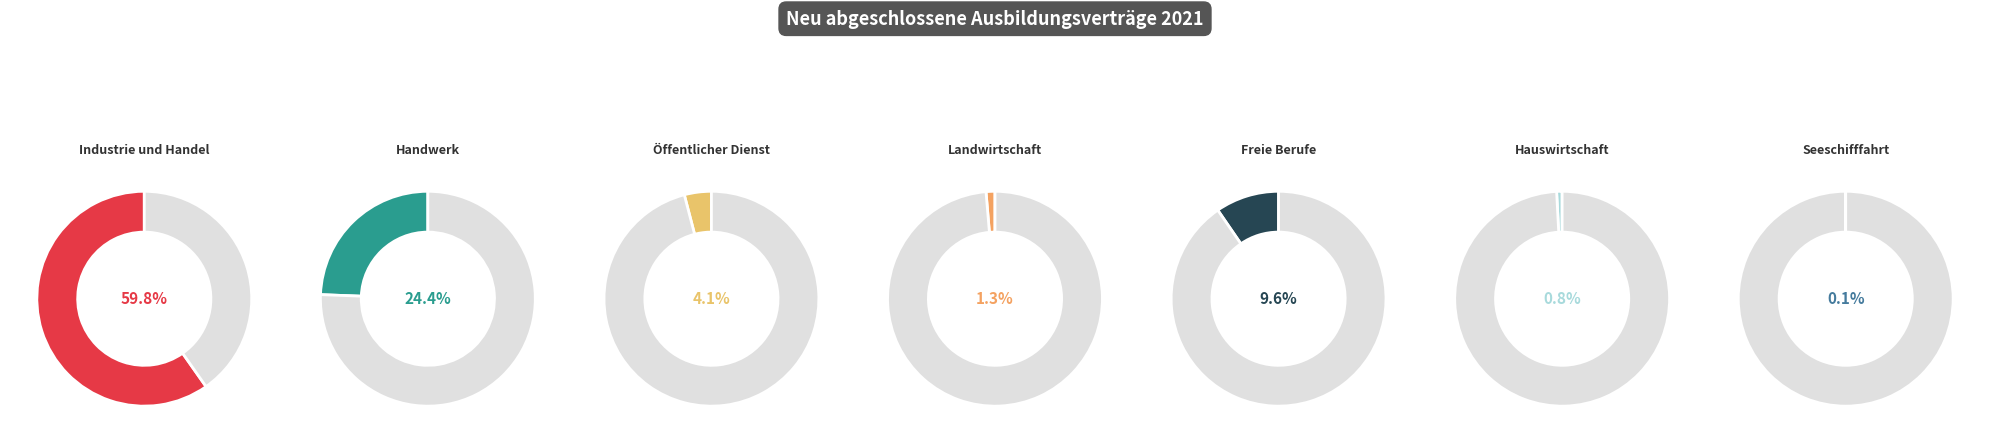

Is Industrie und Handel the majority of the pie?

Yes